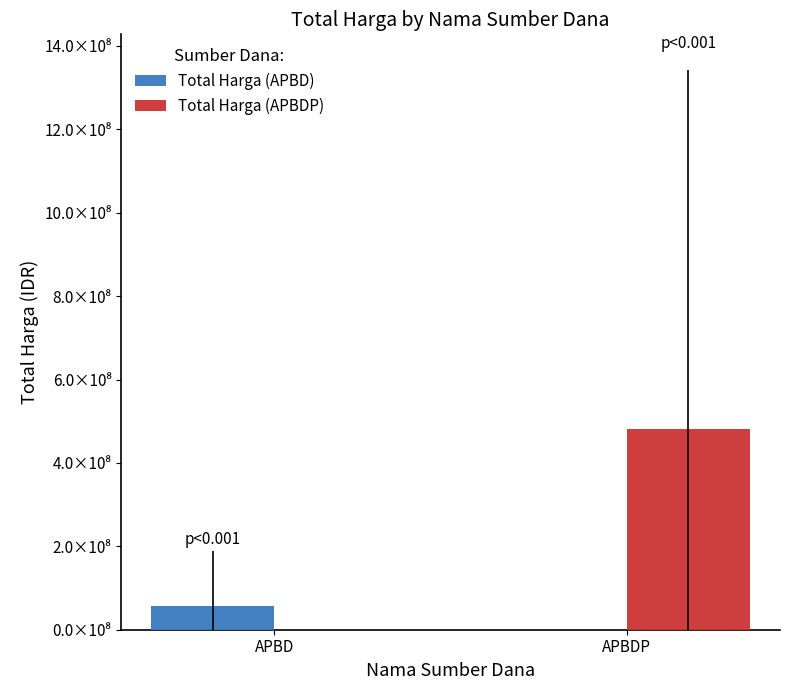

What is the value of the Total Harga (APBDP) bar at the 2nd from the left?

480480794.5